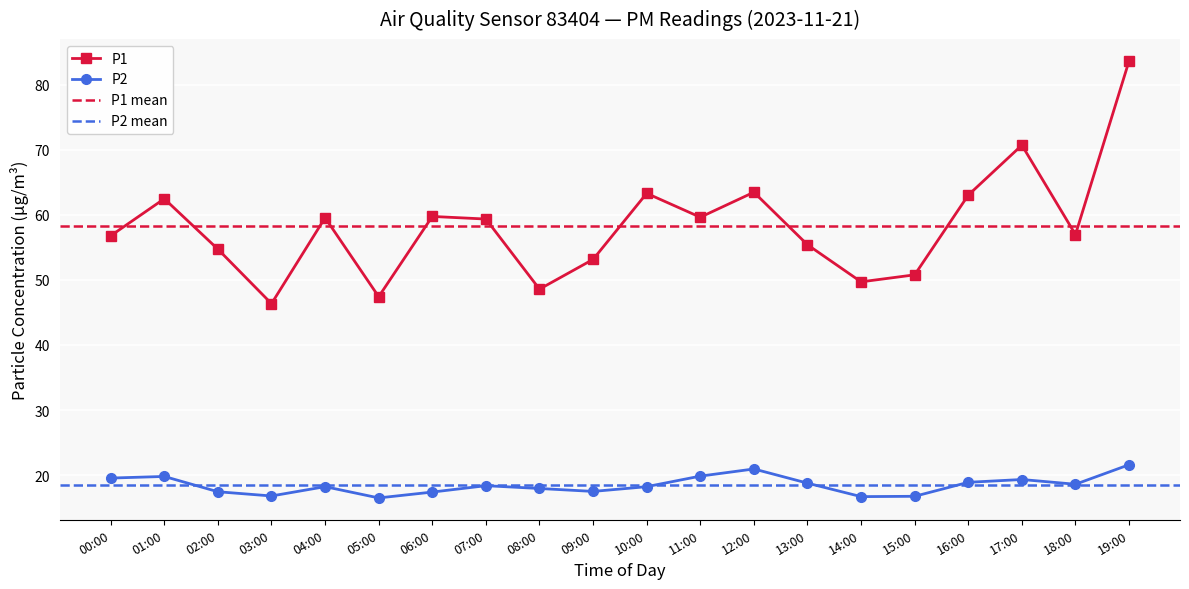

True or false: P1 and P2 intersect in this chart.

False